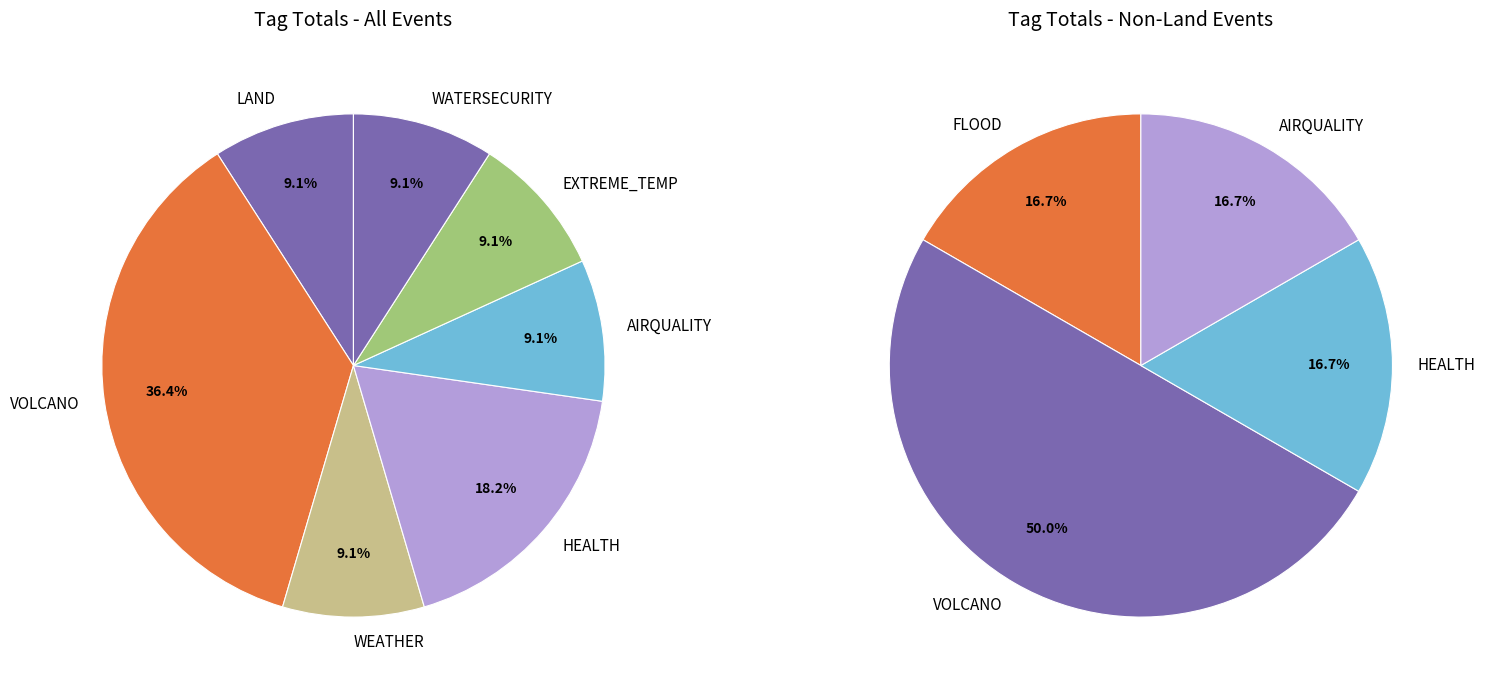

What is the largest slice in the pie chart?

VOLCANO